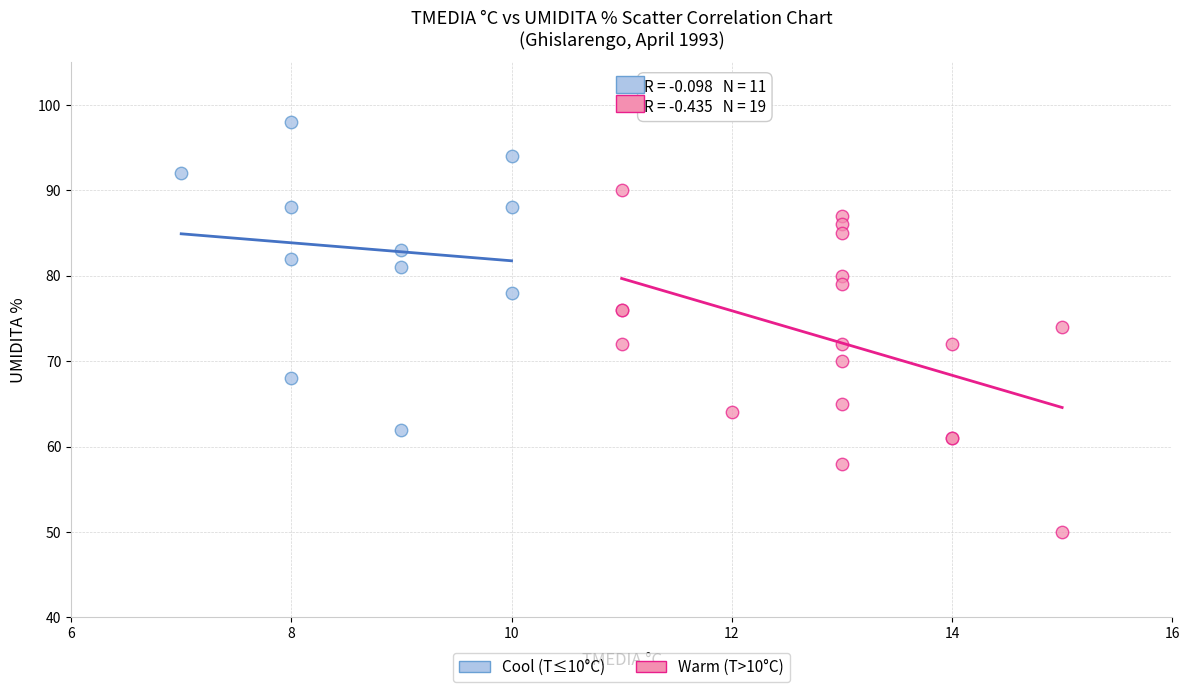

Which series contains the highest Y value?

Cool (T≤10°C)